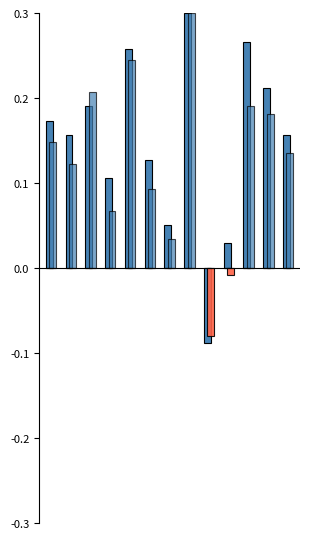

The value of España at 9 is -0.2. True or false?

False